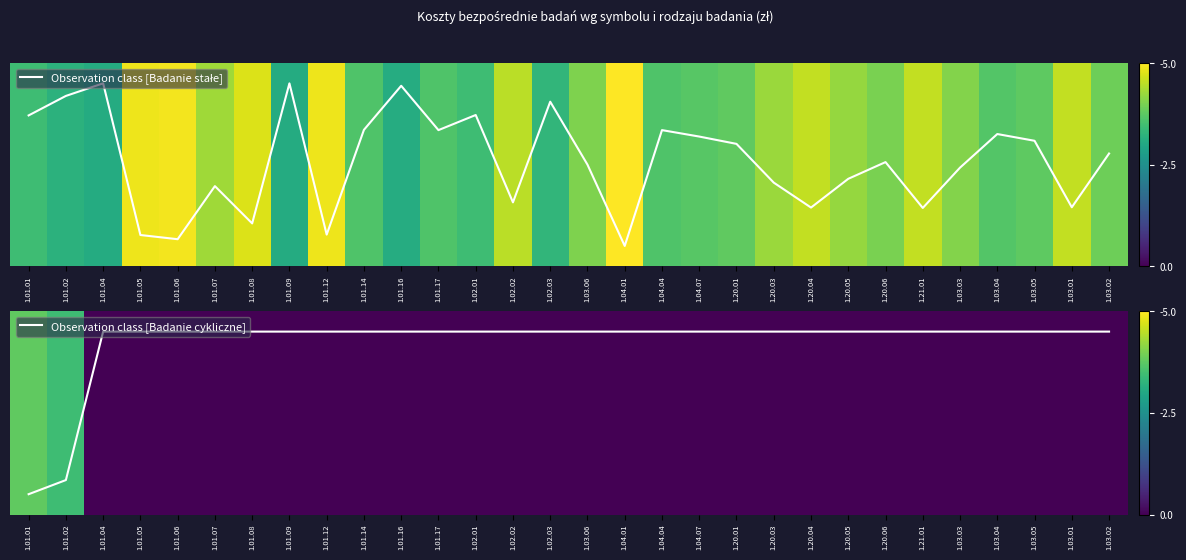

The Observation class [Badanie stałe] series shows -0.1 at 1.01.08. True or false?

False